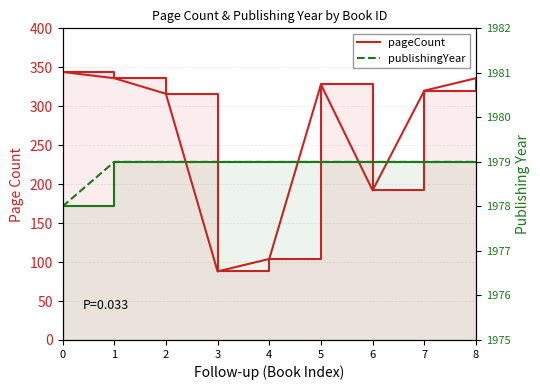

What is the value of the pageCount point at the 1st from the left?

344